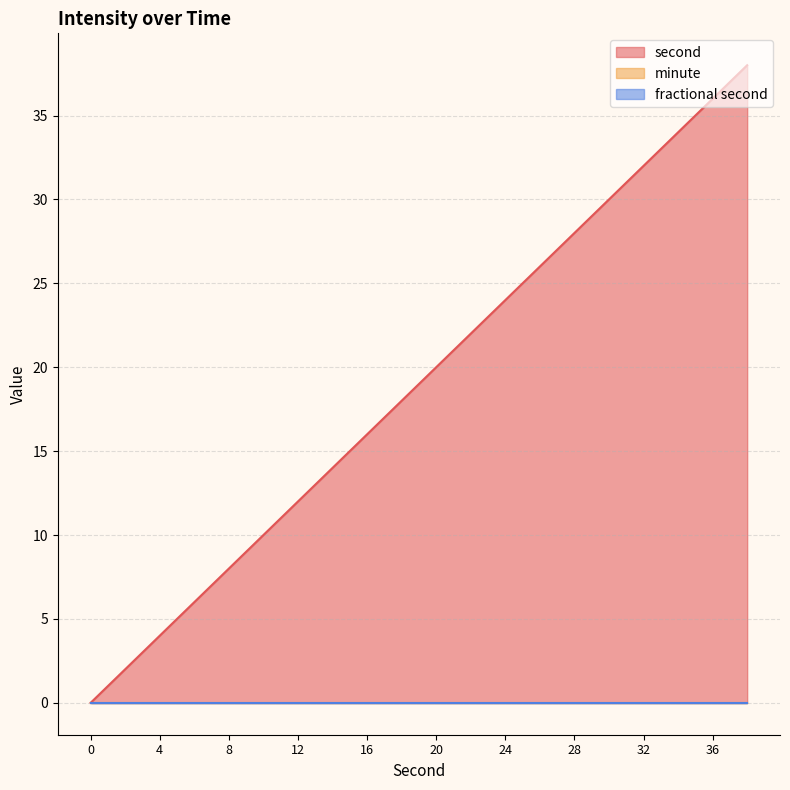

At which category is the sum across all series the highest?

38